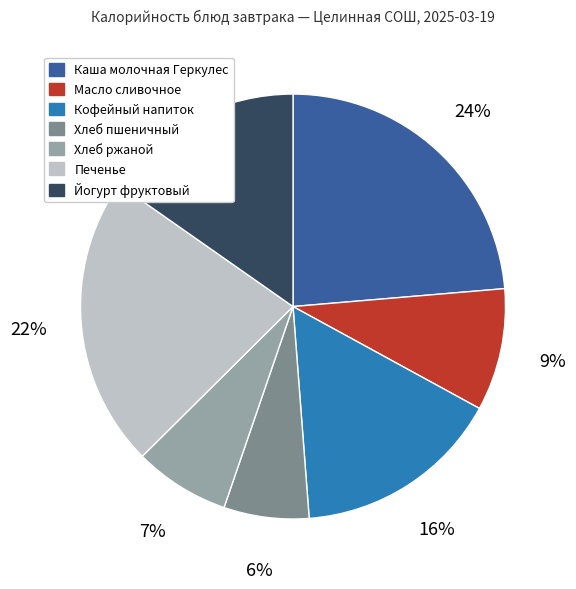

To the nearest percent, what portion does Каша молочная Геркулес represent?

24%